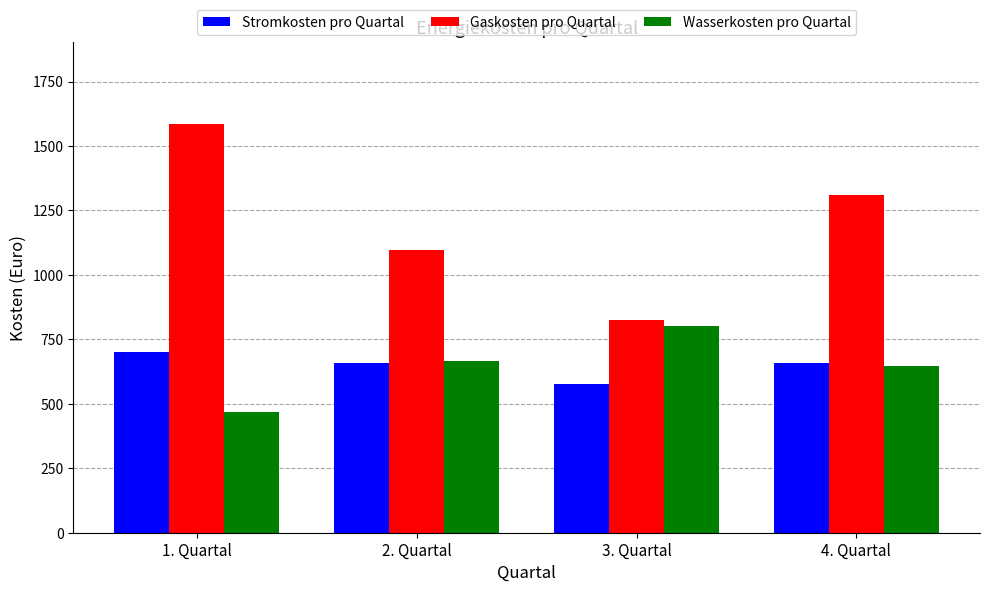

Reading left to right, transcribe all the data shown in this chart.

Stromkosten pro Quartal: 1. Quartal=702.0	2. Quartal=657.0	3. Quartal=576.0	4. Quartal=657.0
Gaskosten pro Quartal: 1. Quartal=1586.0	2. Quartal=1098.0	3. Quartal=823.5	4. Quartal=1311.5
Wasserkosten pro Quartal: 1. Quartal=468.0	2. Quartal=666.0	3. Quartal=801.0	4. Quartal=648.0